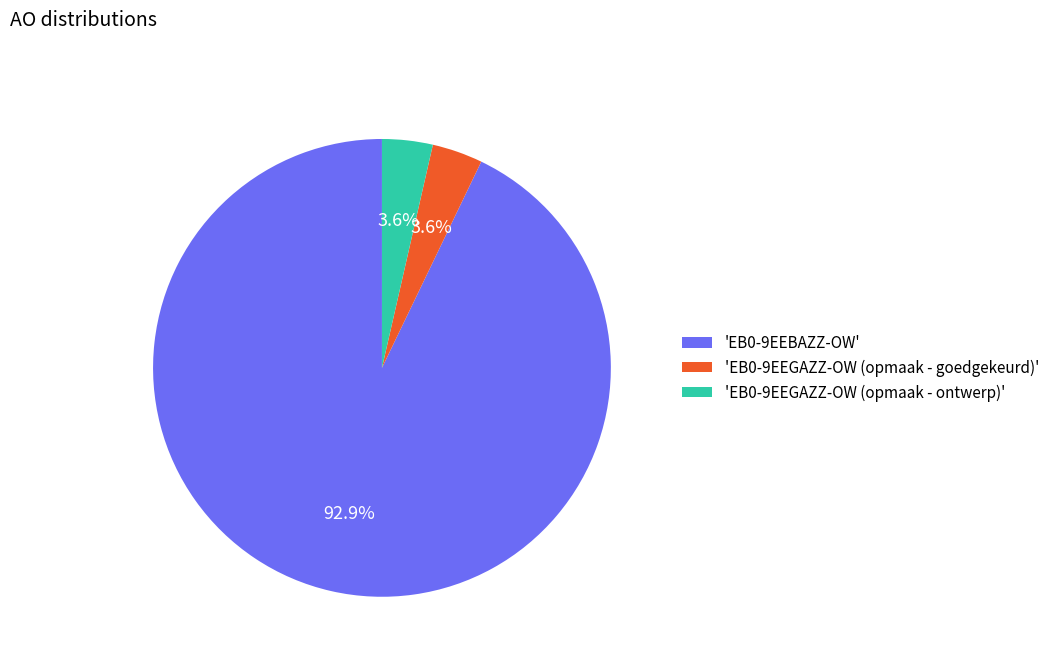

Between 'EB0-9EEBAZZ-OW' and 'EB0-9EEGAZZ-OW (opmaak - ontwerp)', which is larger?

'EB0-9EEBAZZ-OW'